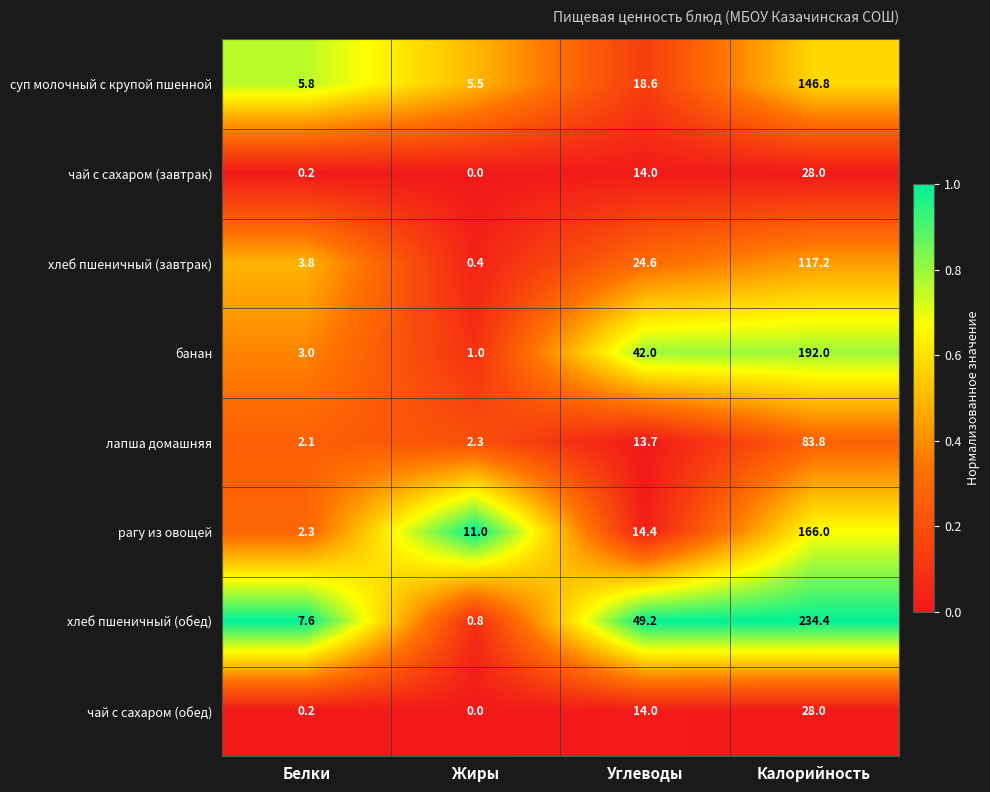

What is the difference between the highest and lowest values at Углеводы?

35.5